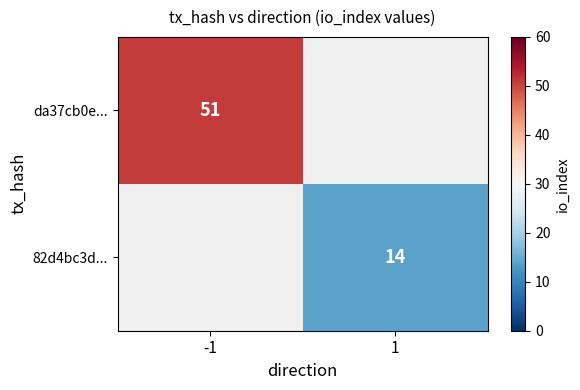

At which category does the chart reach its peak across all series?

-1